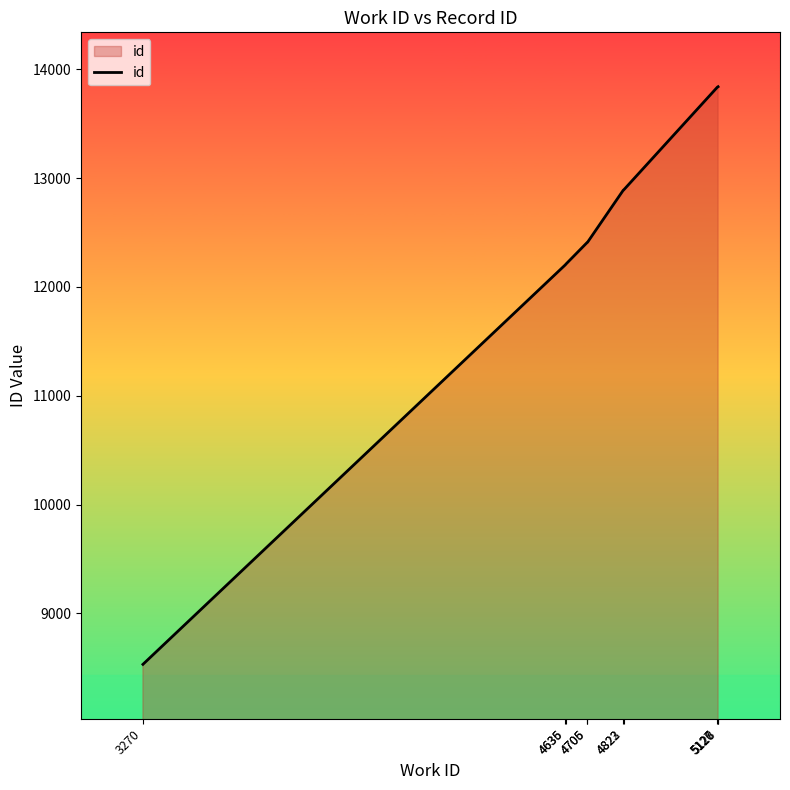

What is the maximum value shown in the chart?

13841